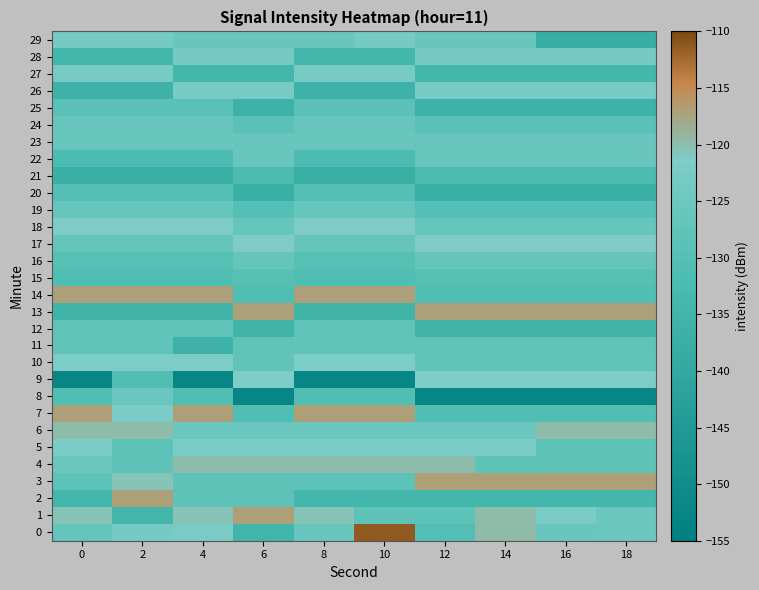

Rank the series at 2 from lowest to highest value.

21, 26, 13, 28, 1, 22, 9, 15, 20, 16, 25, 5, 4, 12, 11, 17, 19, 24, 23, 8, 29, 0, 27, 7, 10, 18, 3, 6, 14, 2